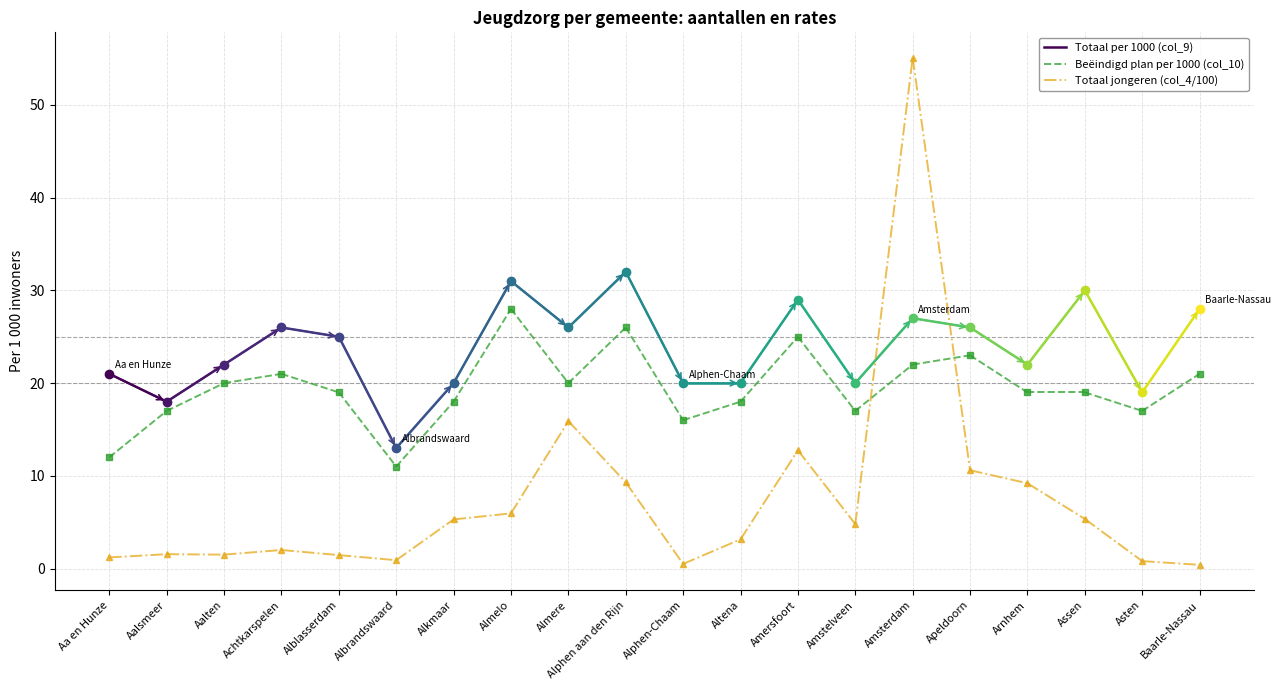

What are all the series names shown in the legend?

Totaal per 1000 (col_9), Beëindigd plan per 1000 (col_10), Totaal jongeren (col_4/100)